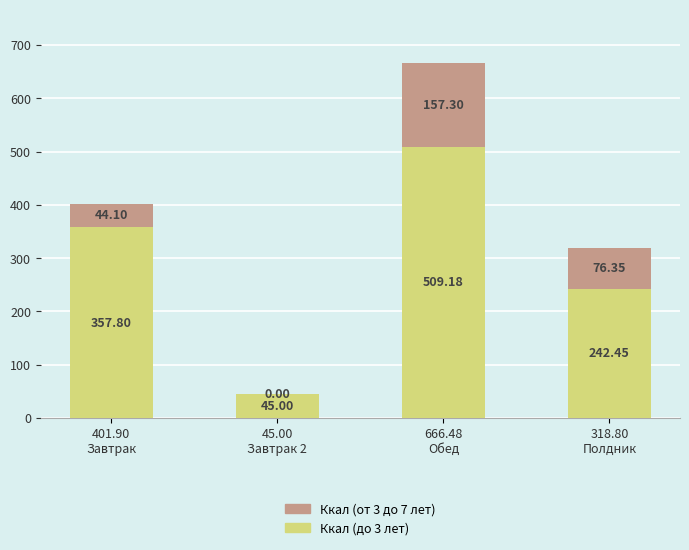

What is the sum of all Ккал (до 3 лет) values?

1154.4